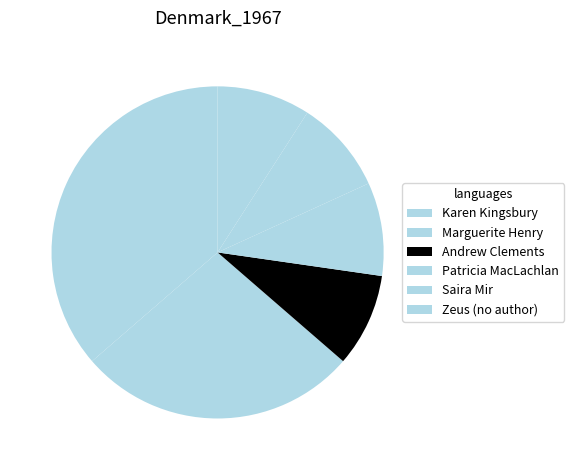

Approximately how many times larger is the value at Karen Kingsbury compared to Andrew Clements?

4.0